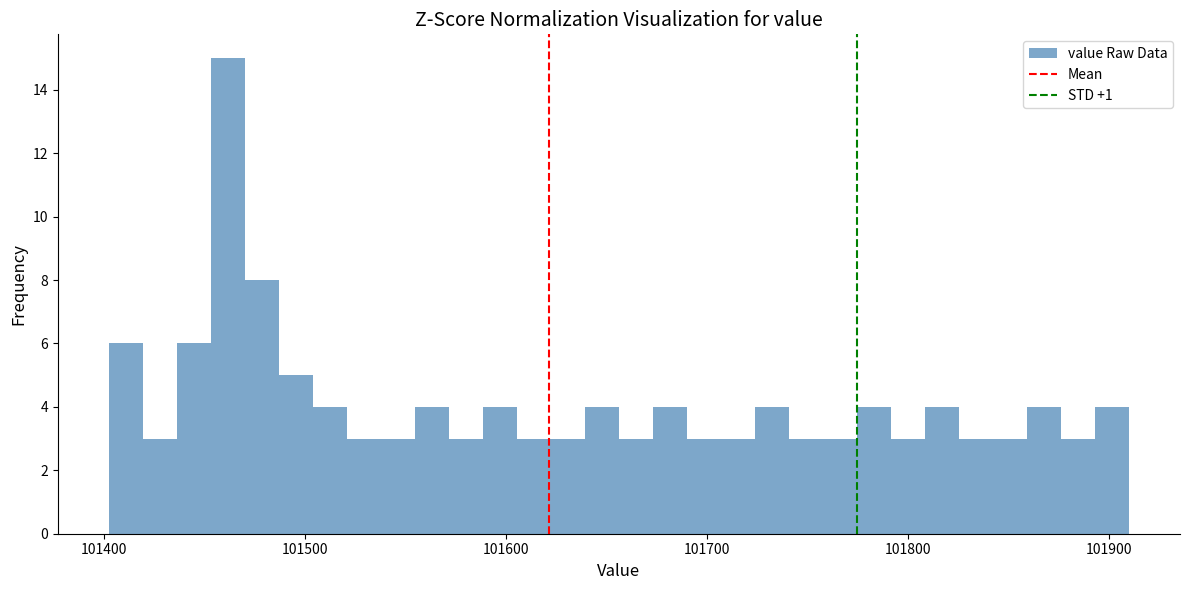

Around what value on the x-axis is the tallest bar? Give the approximate position of its centre, as read against the axis.

101460